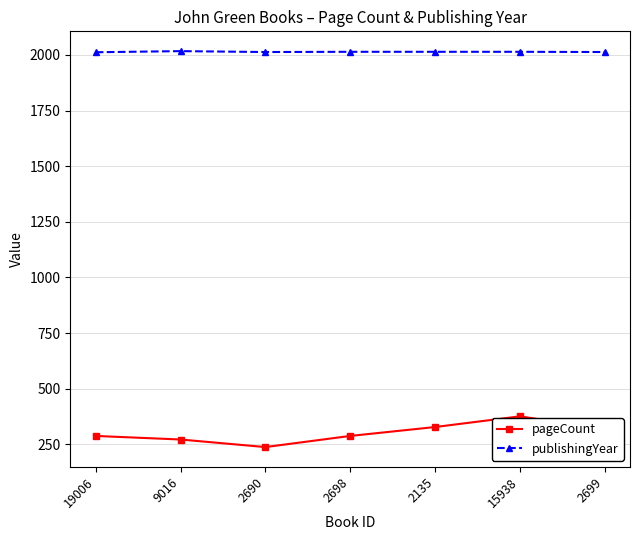

In pageCount, how many points are lower than both neighbors (excluding endpoints)?

1